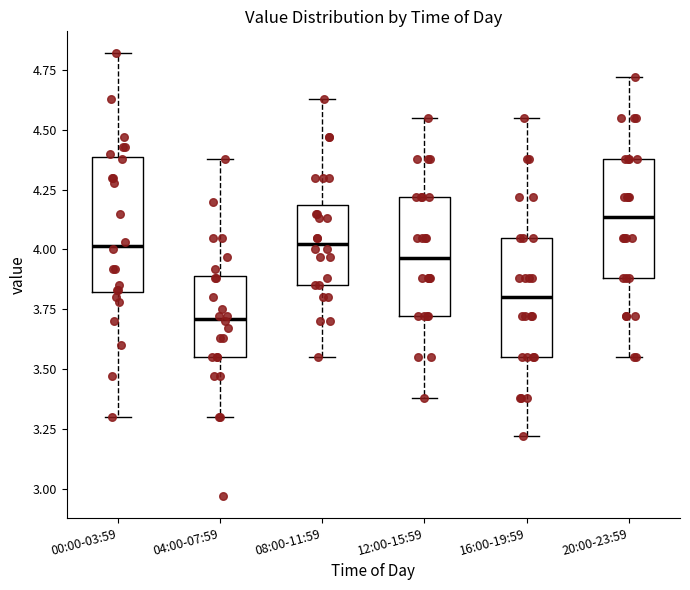

Where does the lower whisker of the box for 00:00-03:59 end on the y-axis? The values are not printed on the chart, so give them approximately, as read against the axis.

3.30